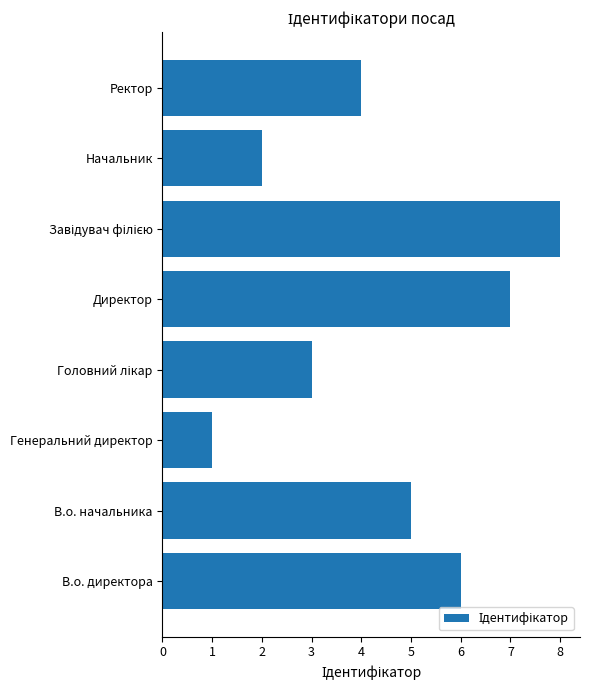

What is the ratio of the value at В.о. начальника to the value at Генеральний директор?

5.0